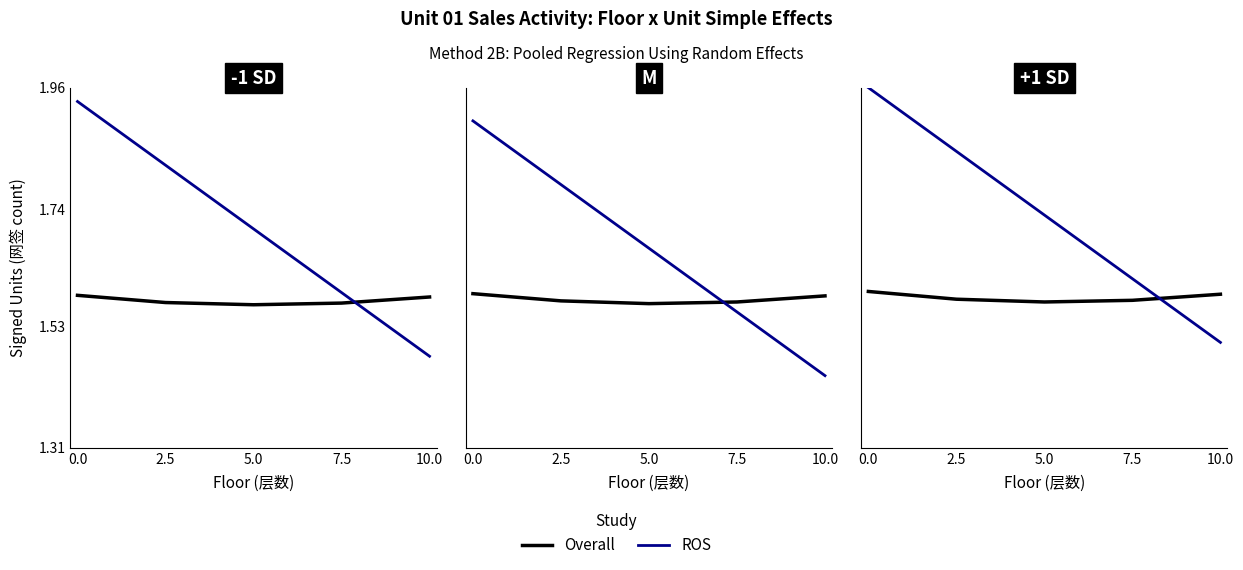

Does the chart display data point markers on the line(s)?

No